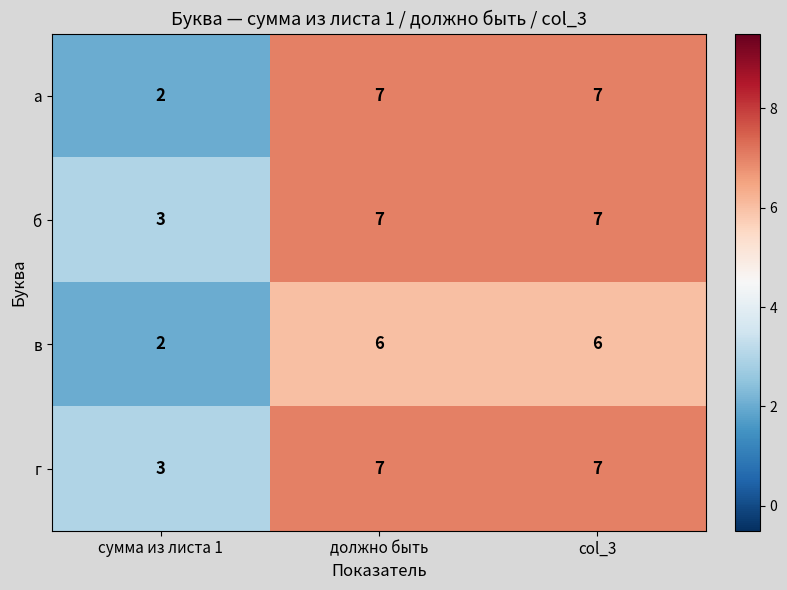

How many а values are between 2 and 7?

3